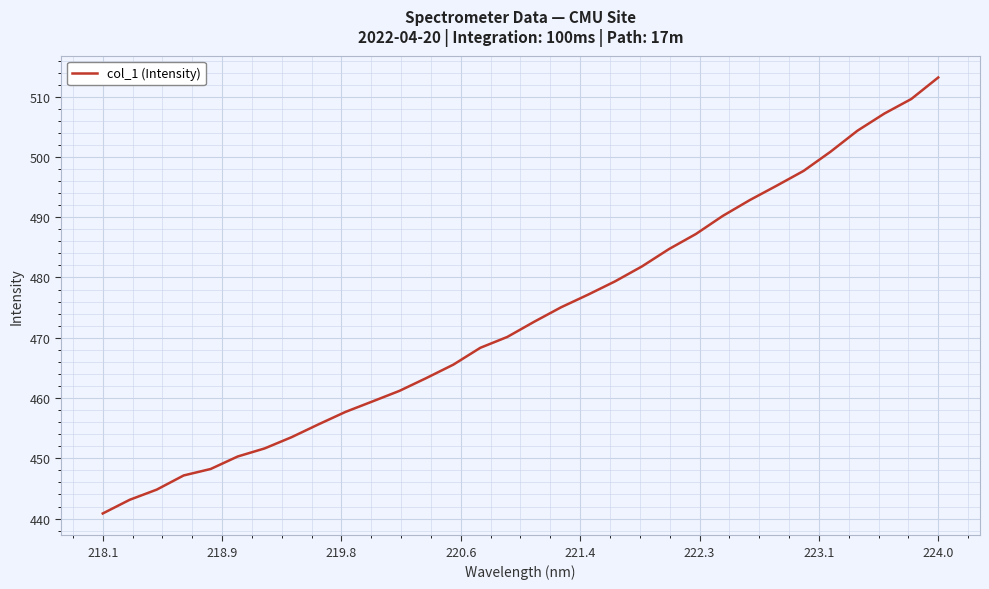

What is the smallest value displayed?

440.8